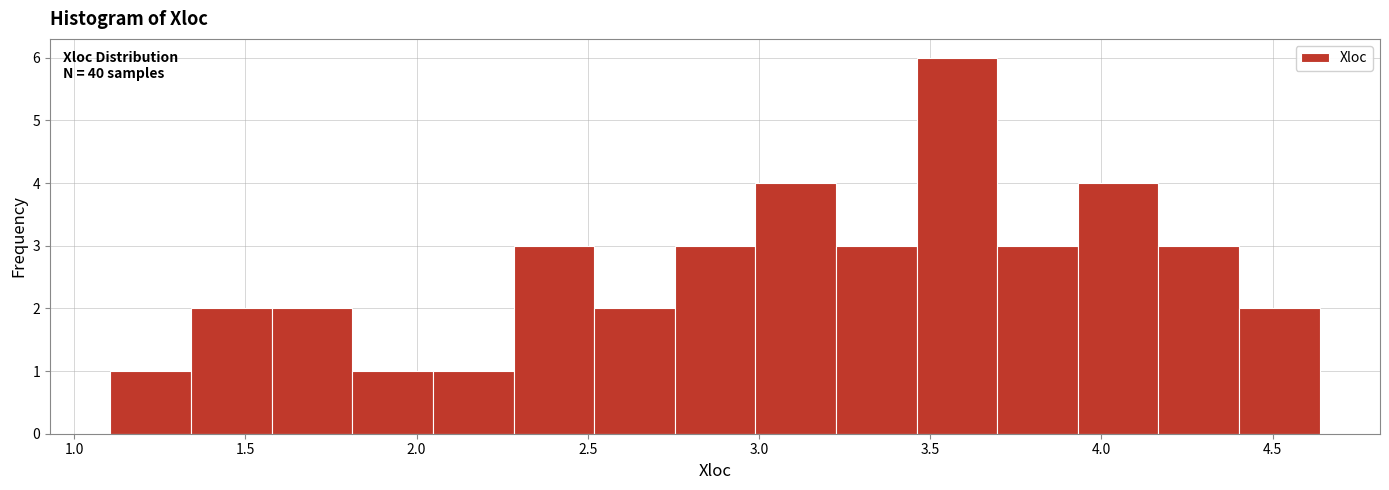

Over which range of the x-axis is the bar tallest?

3.45 to 3.70